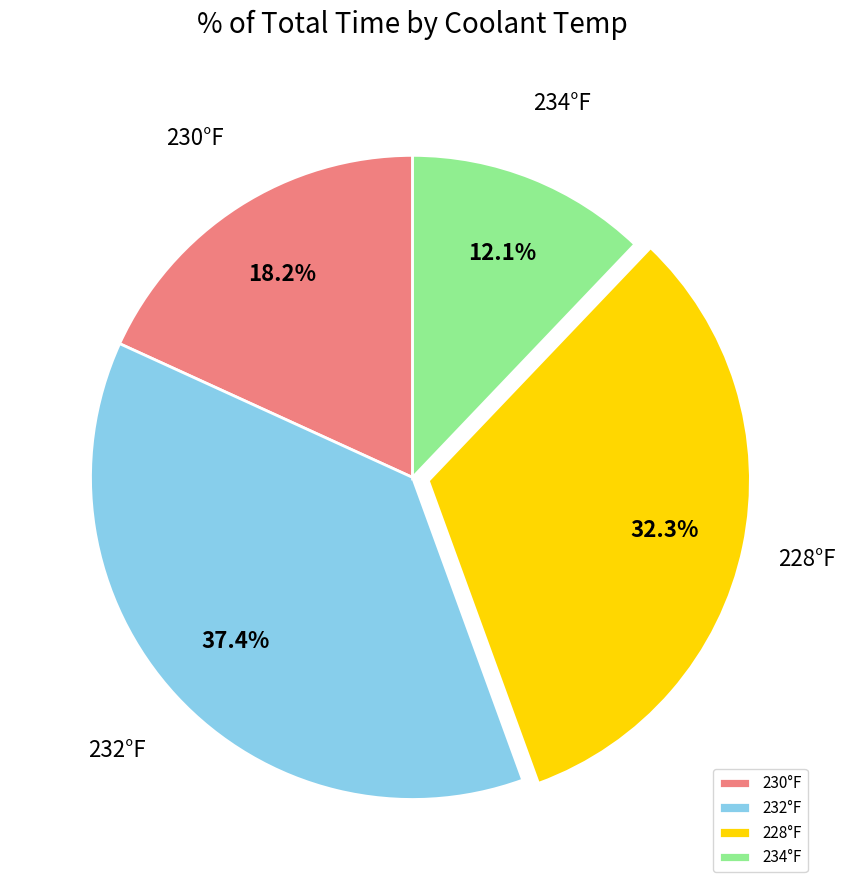

Is there a majority slice in this chart?

No